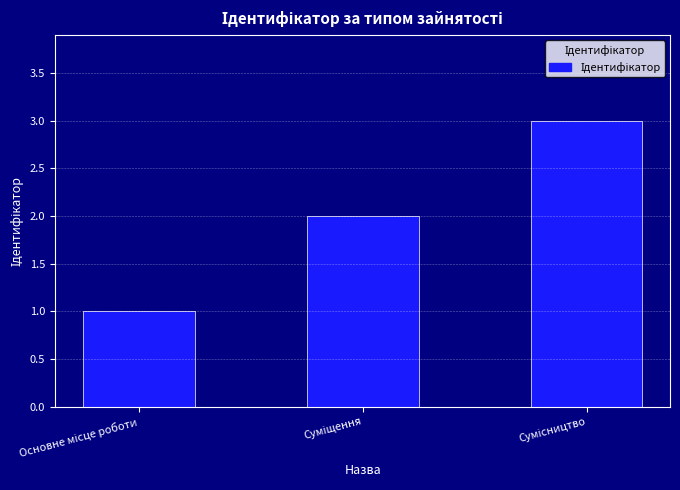

Does the chart contain any negative values?

No